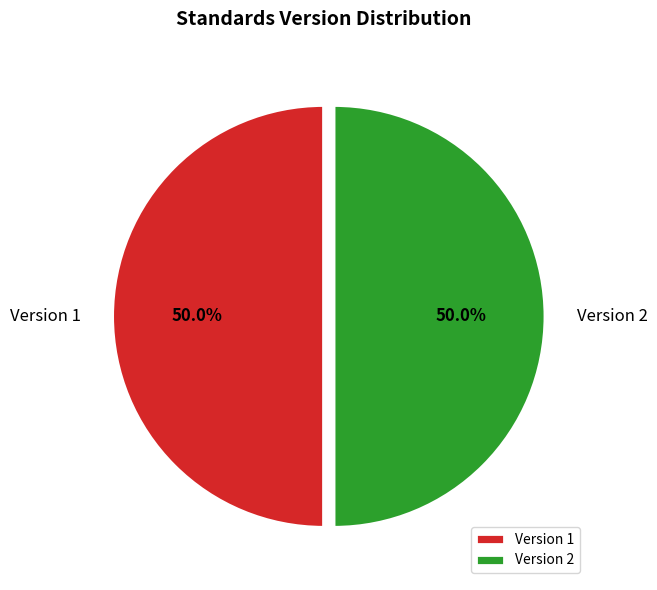

What portion of the pie excludes Version 1?

50.0%